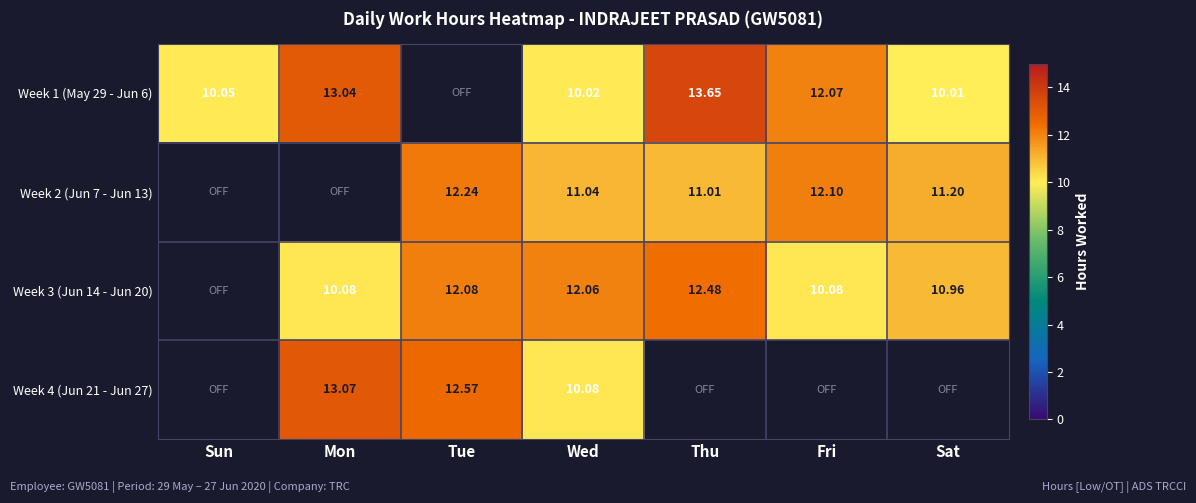

Is the value of Week 2 (Jun 7 - Jun 13) at Wed greater than the value of Week 3 (Jun 14 - Jun 20) at Wed?

No